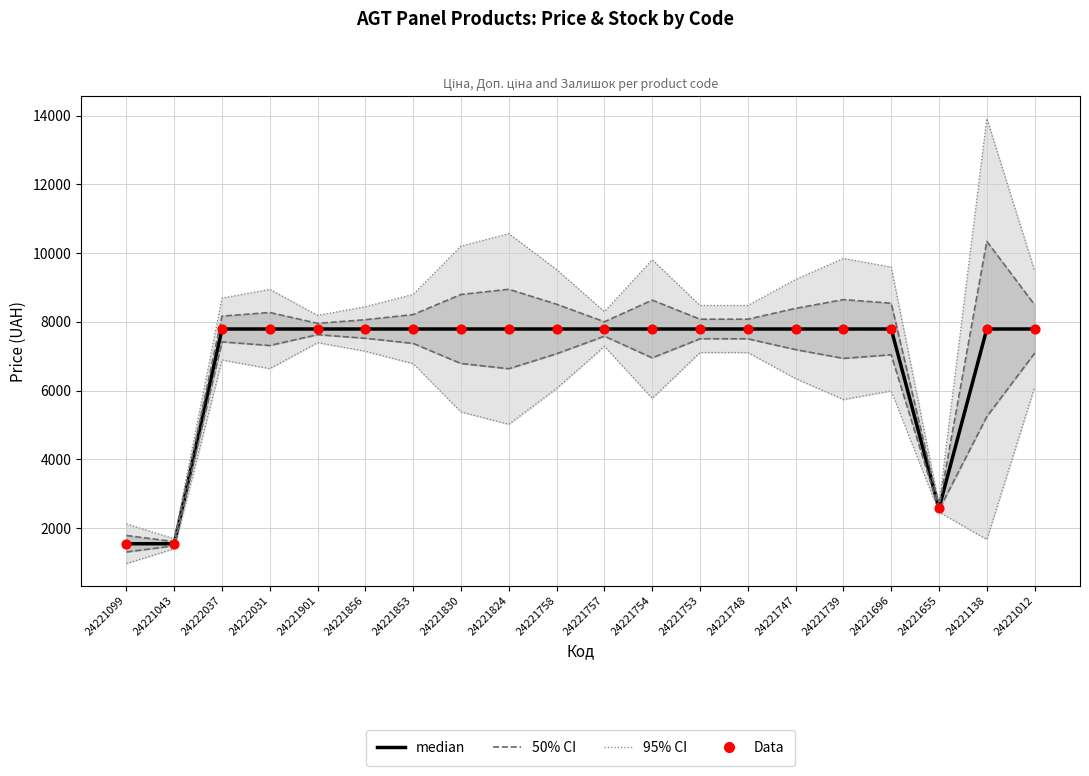

Which series has the widest spread of Y values?

95% CI bounds